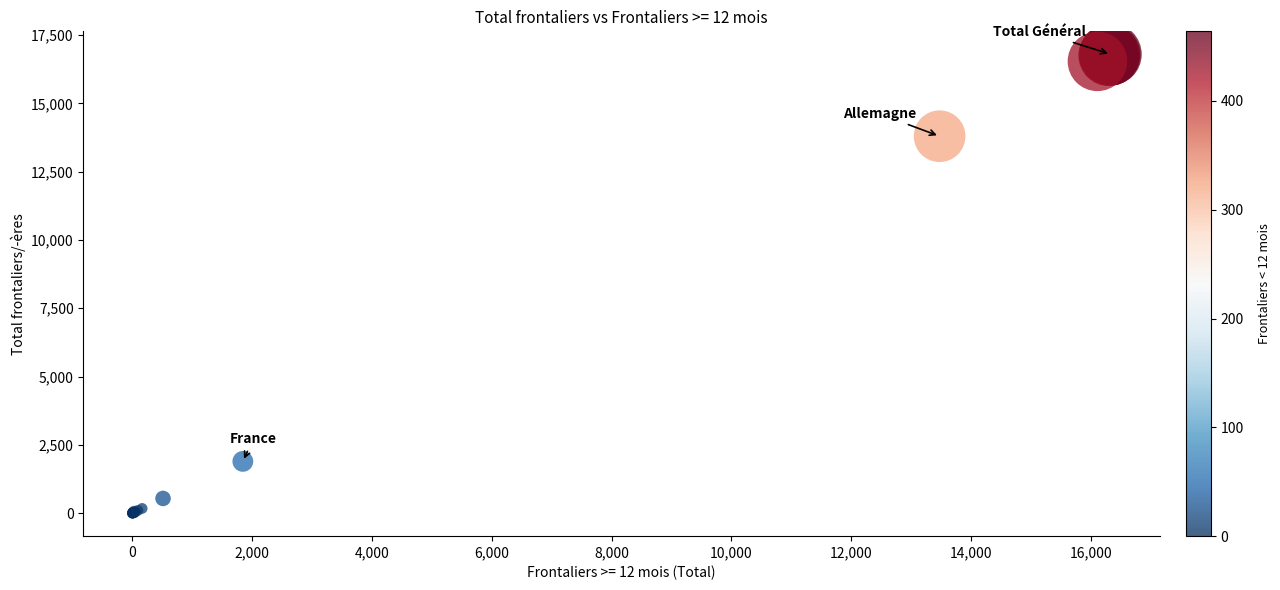

What Y value in the scatter plot is closest to 8397?

13796